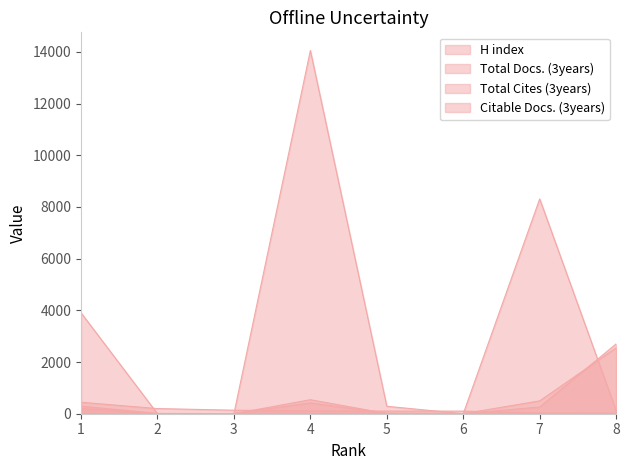

The value of Total Docs. (3years) at 8 is 2702. True or false?

True